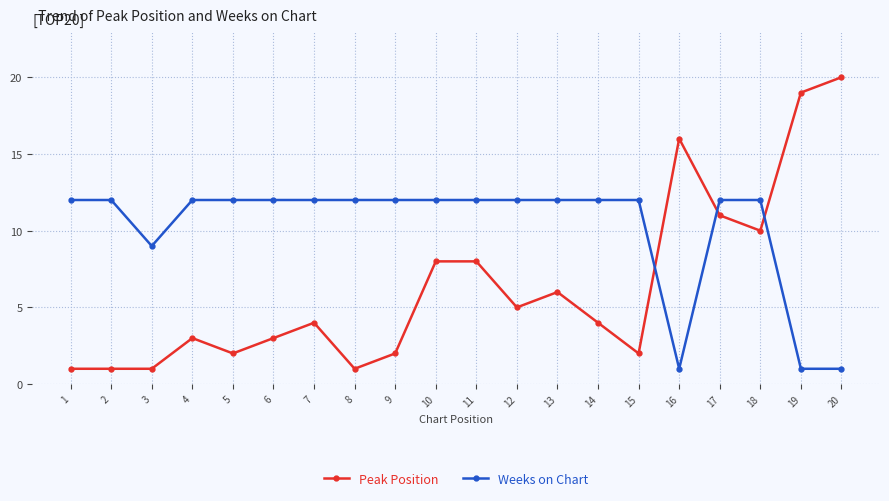

Reading left to right, extract all data points from this chart.

Peak Position: 1	1	1	3	2	3	4	1	2	8	8	5	6	4	2	16	11	10	19	20
Weeks on Chart: 12	12	9	12	12	12	12	12	12	12	12	12	12	12	12	1	12	12	1	1